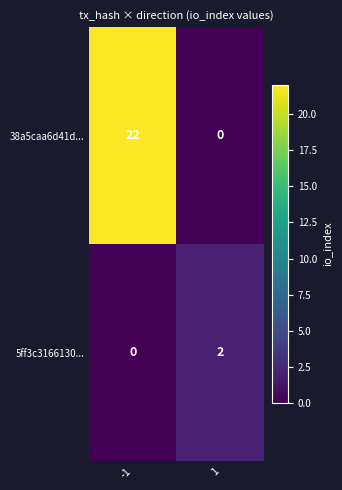

Reading right to left, transcribe all the data shown in this chart.

38a5caa6d41d...: 0	22
5ff3c3166130...: 2	0